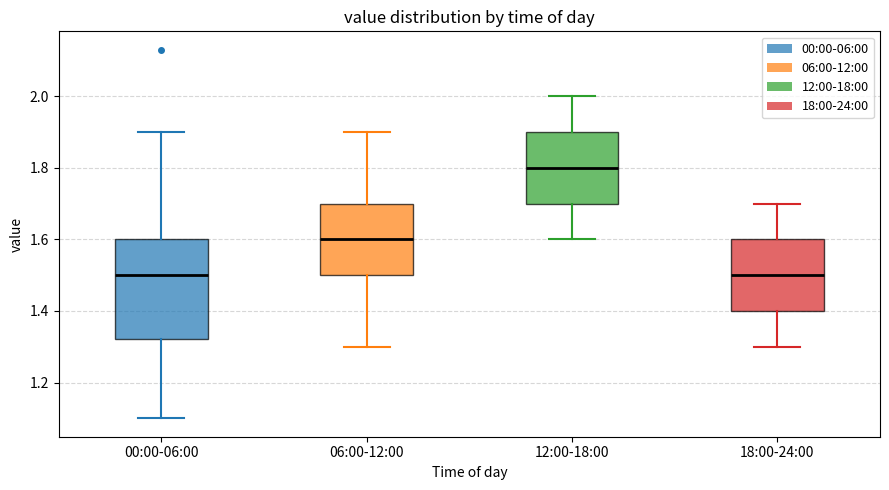

Which box is the tallest, from its lower edge to its upper edge?

00:00-06:00